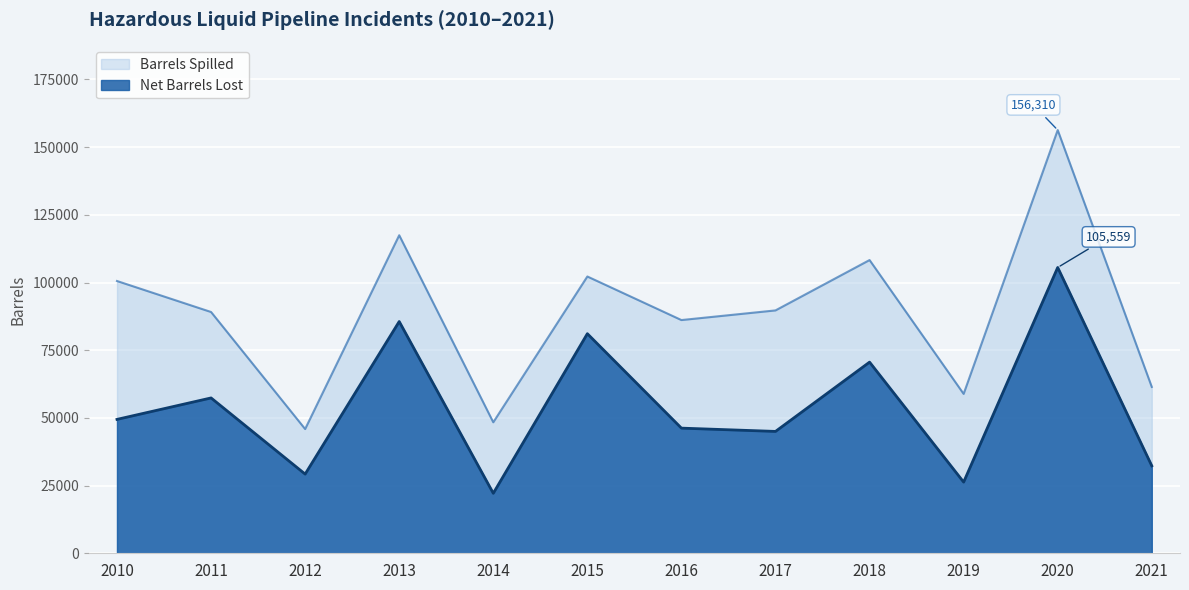

How many data points does each series have?

12